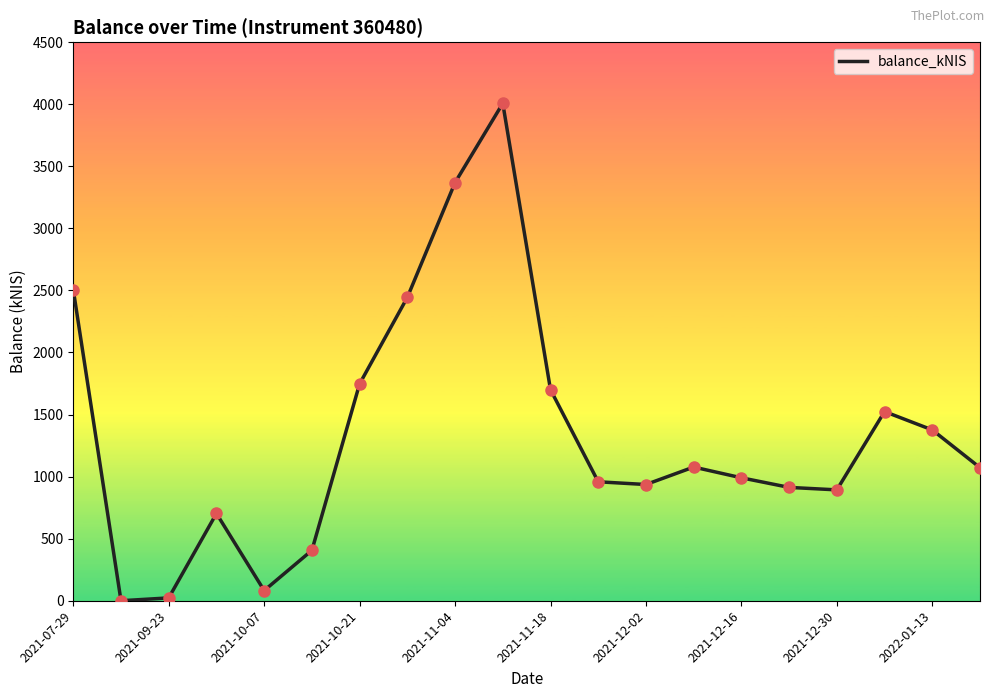

What is the difference between the maximum and minimum values?

4007.0